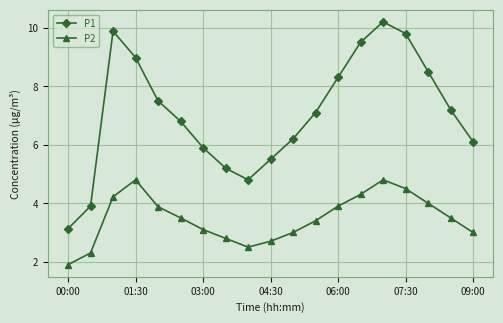

How many lines are shown in the chart?

2